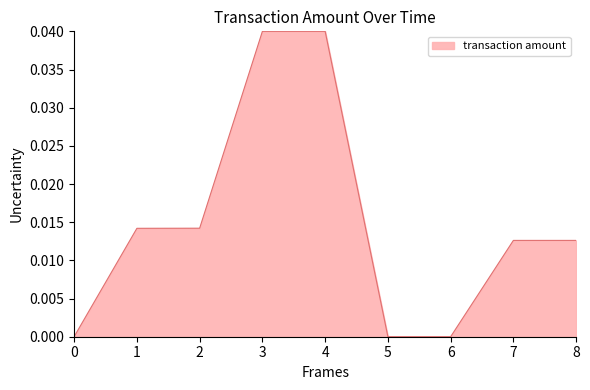

The value at 7 is 0.0. True or false?

True